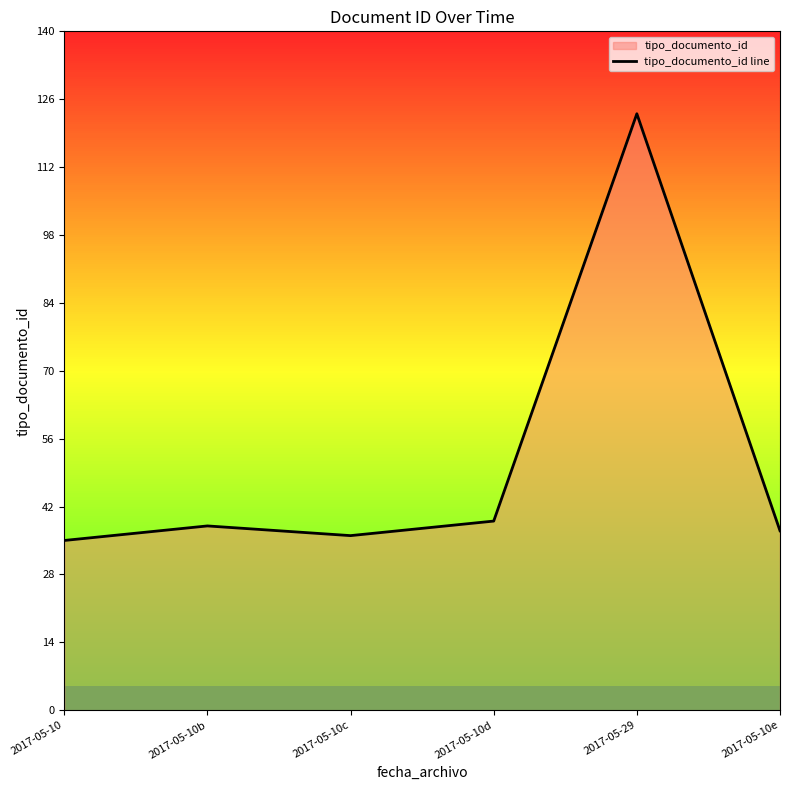

The value at 2017-05-10d is 39. True or false?

True